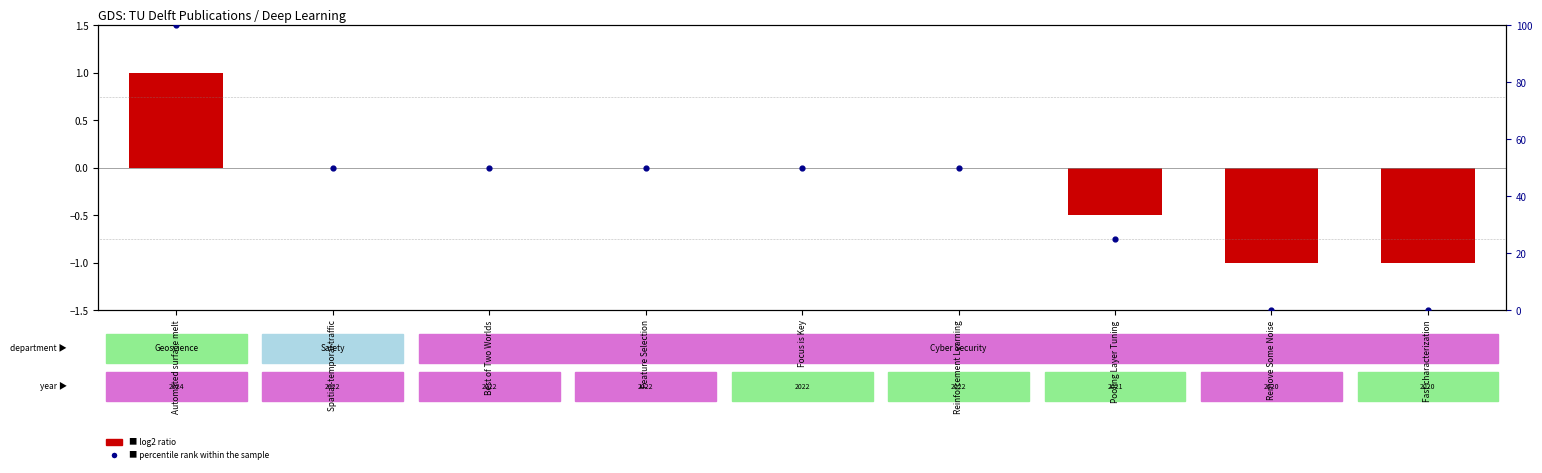

Is the value of percentile rank within the sample at Best of Two Worlds greater than the value of log2 ratio at Focus is Key?

Yes